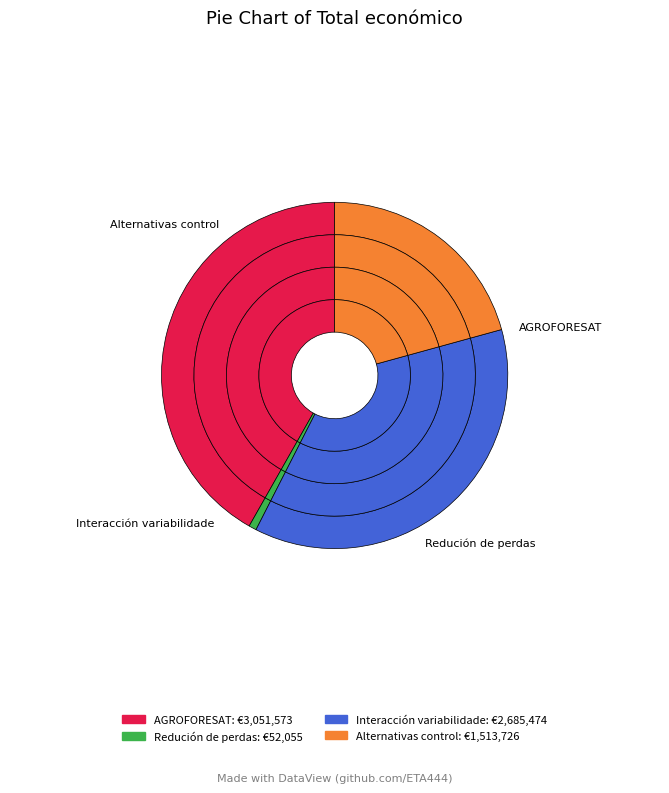

Approximately how many times larger is the value at Interacción variabilidade compared to AGROFORESAT?

0.9